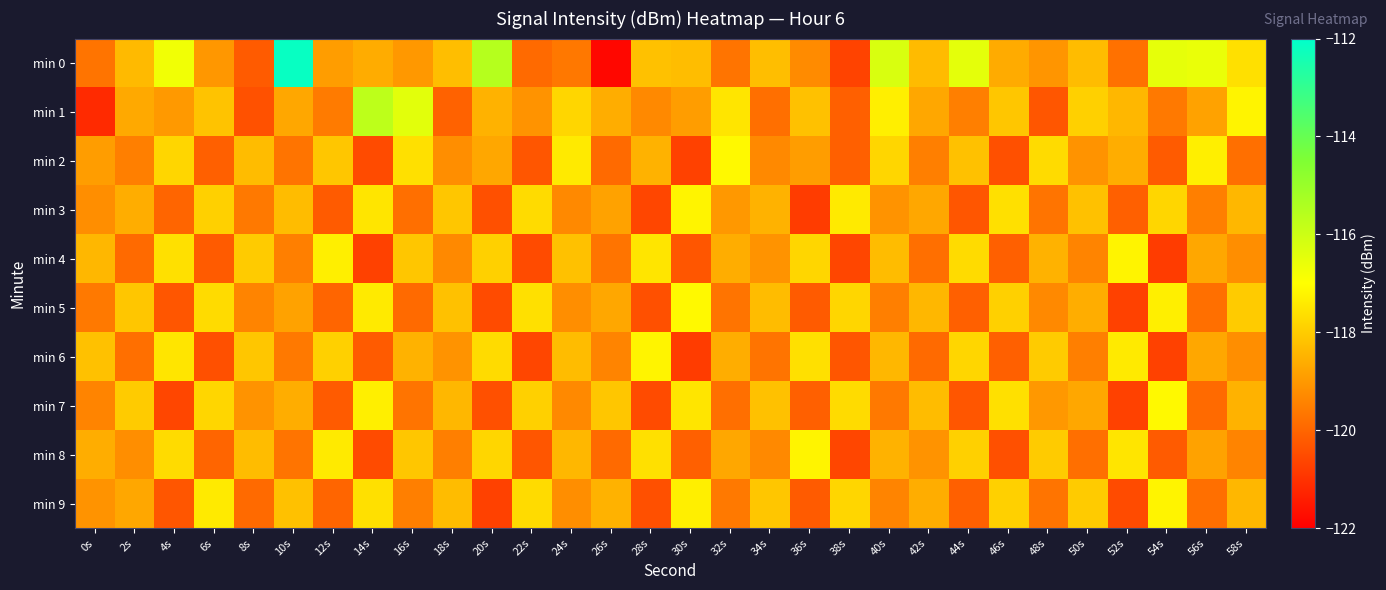

What is the total value across all series at 52s?

-1190.9